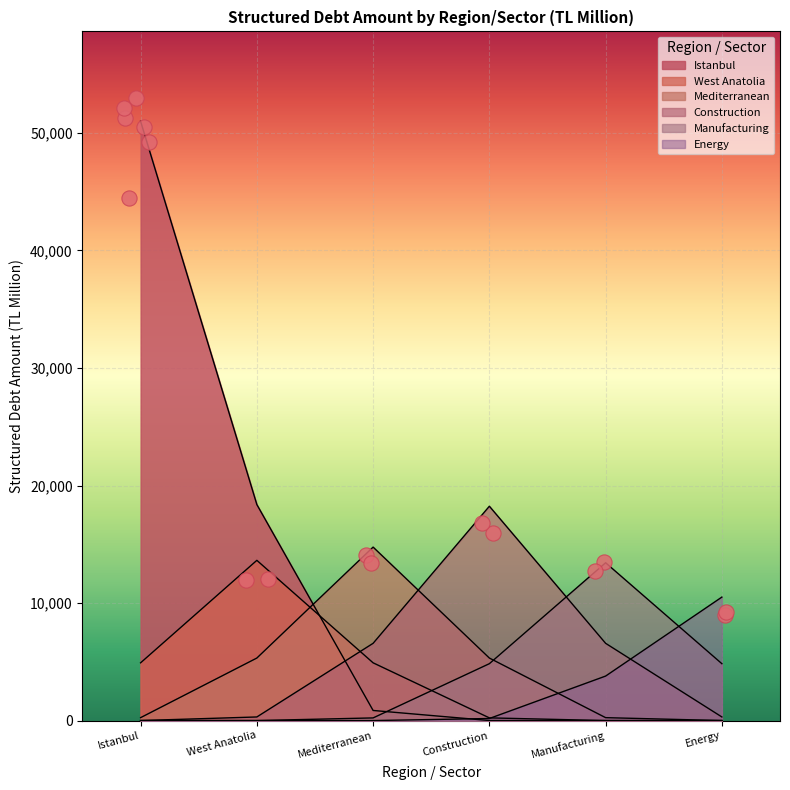

Approximately how many times larger is the value at Energy compared to West Anatolia?

0.8